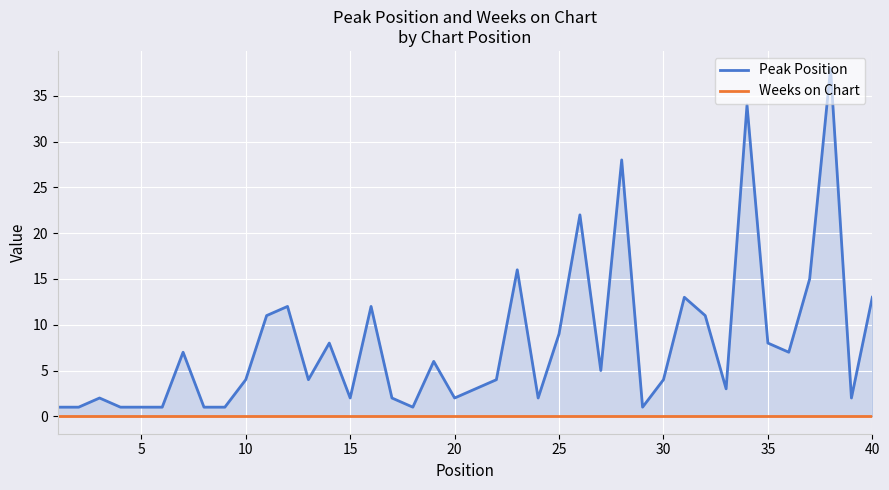

List the series in order of their overall mean, highest first.

Peak Position, Weeks on Chart